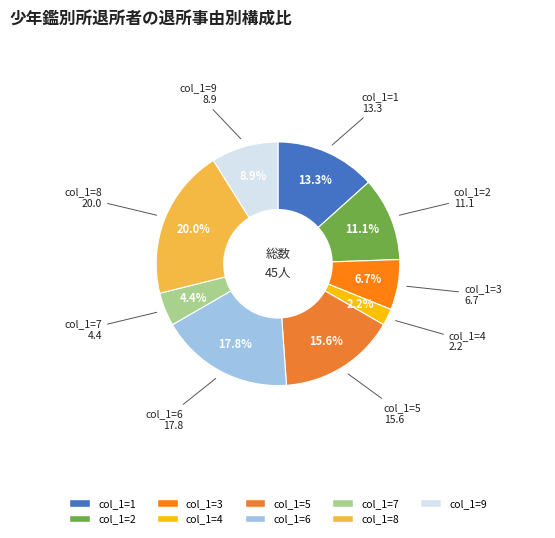

To the nearest percent, what is the average slice percentage?

11%